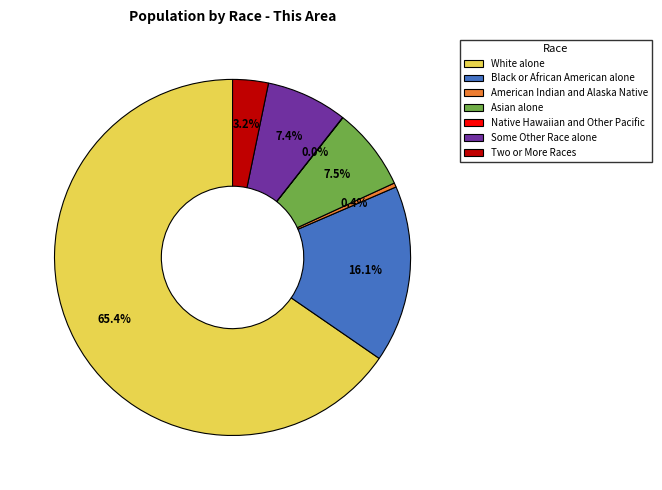

True or false: American Indian and Alaska Native accounts for 11% of the total.

False